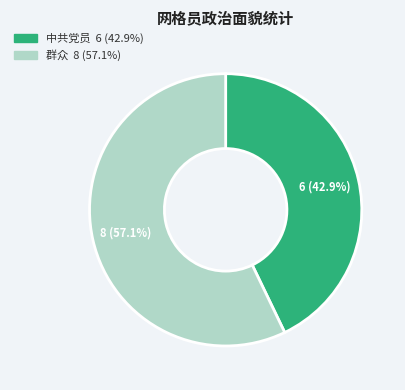

Count the number of slices in the pie.

2